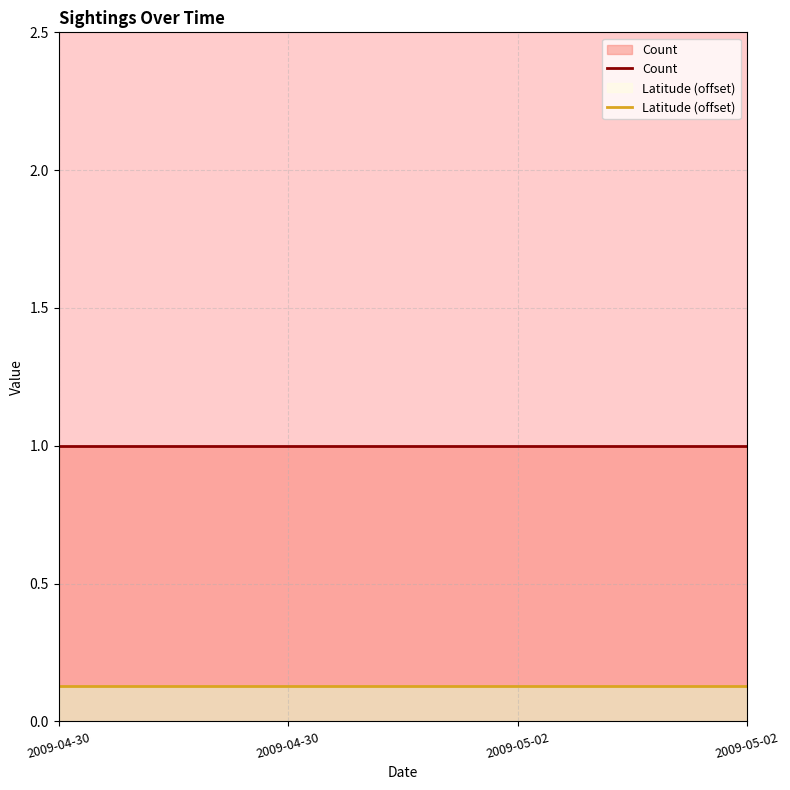

What are all the series names shown in the legend?

Count, Latitude (offset)